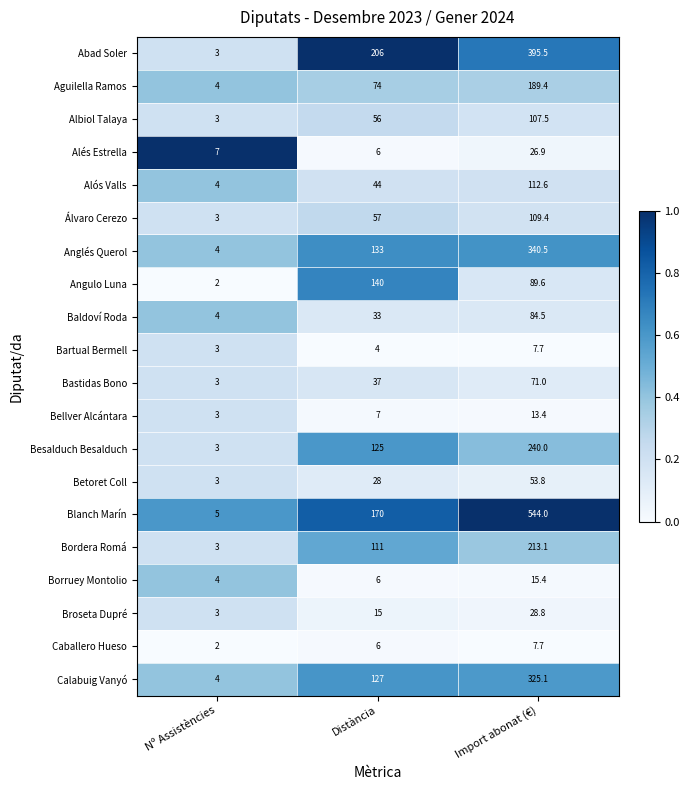

Which series has the largest total across all categories?

Blanch Marín